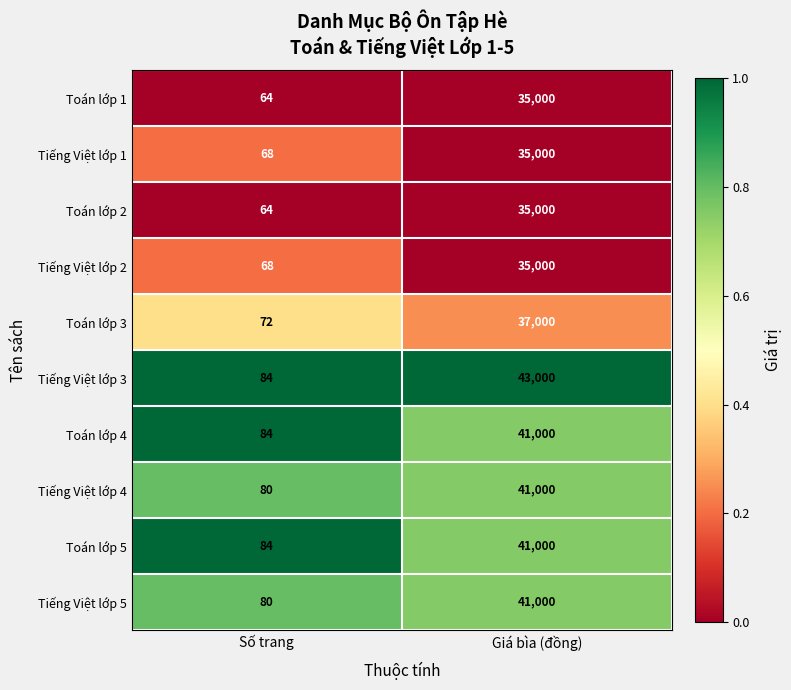

What is the average value of the Toán lớp 1 series?

17532